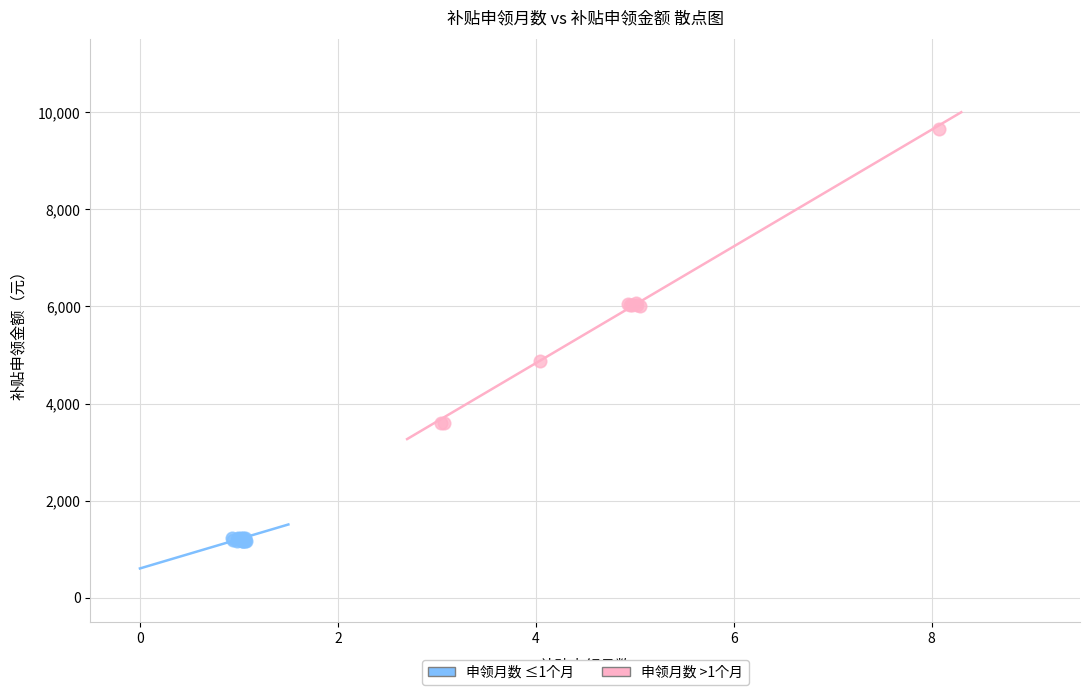

Which series contains the highest Y value?

申领月数 >1个月